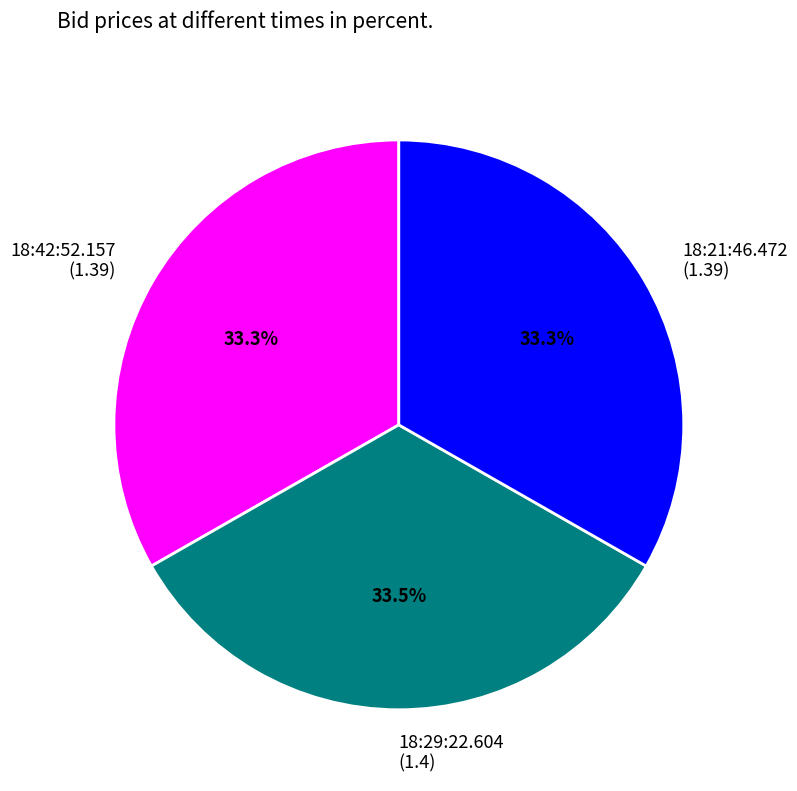

How many segments does this pie chart have?

3